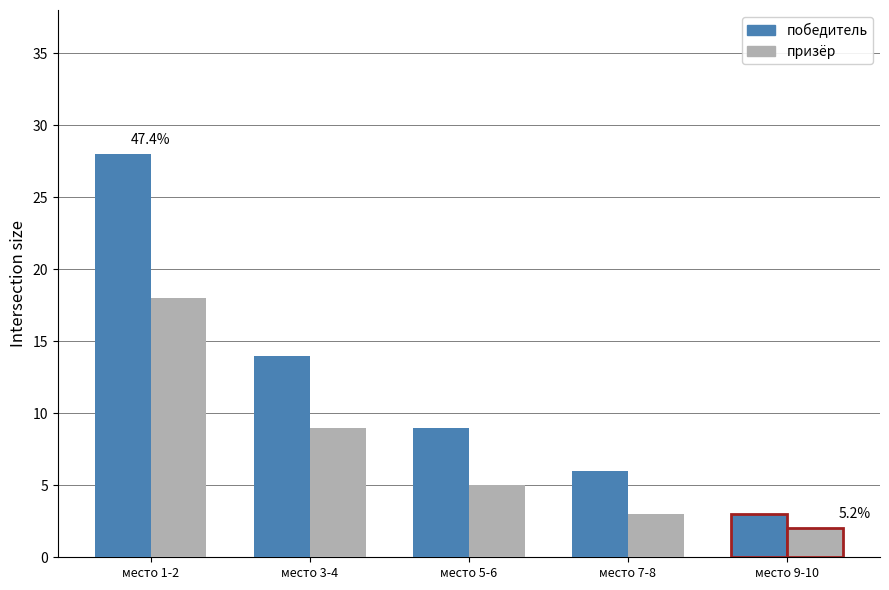

List the labels in order of победитель value, largest first.

место 1-2, место 3-4, место 5-6, место 7-8, место 9-10